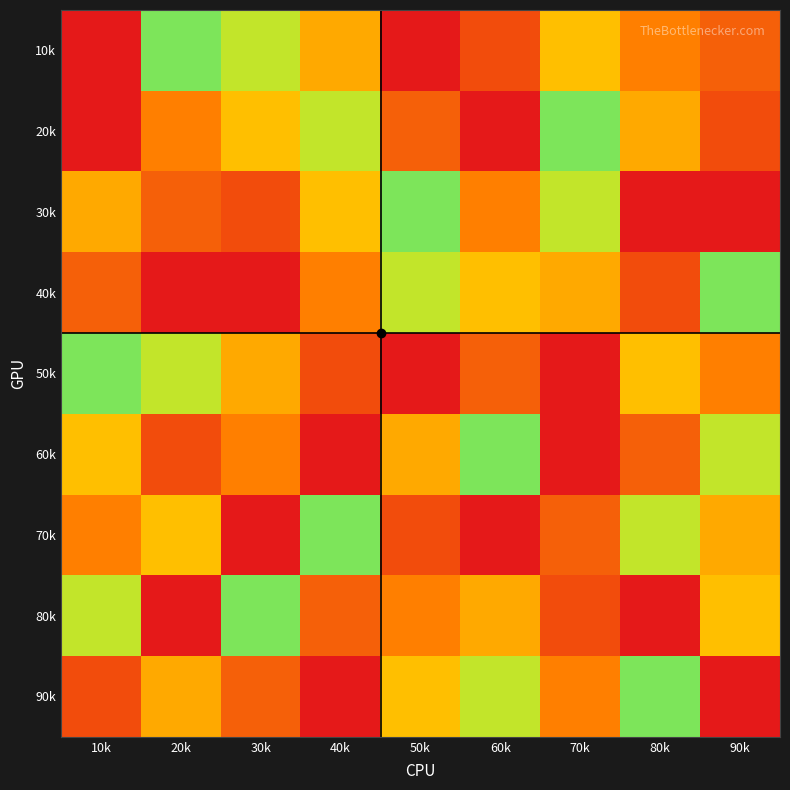

At which category is the sum across all series the highest?

10k